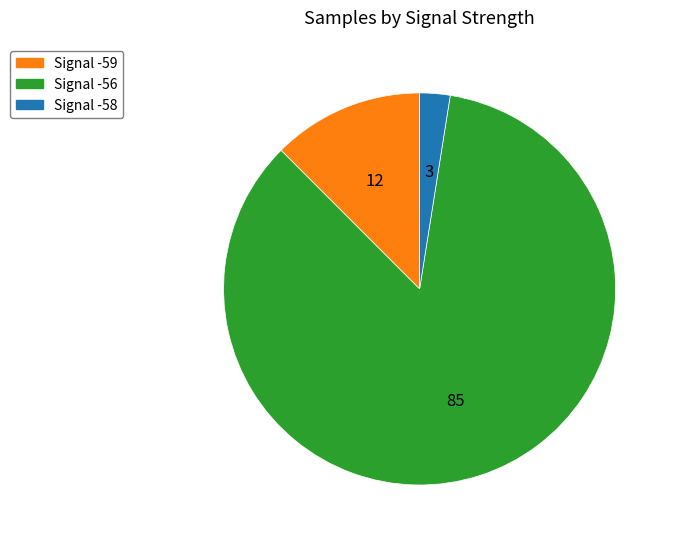

Which category has the biggest portion of the pie?

Signal -56